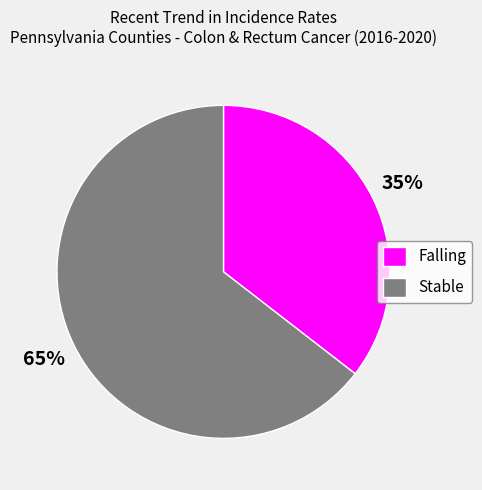

How many segments does this pie chart have?

2